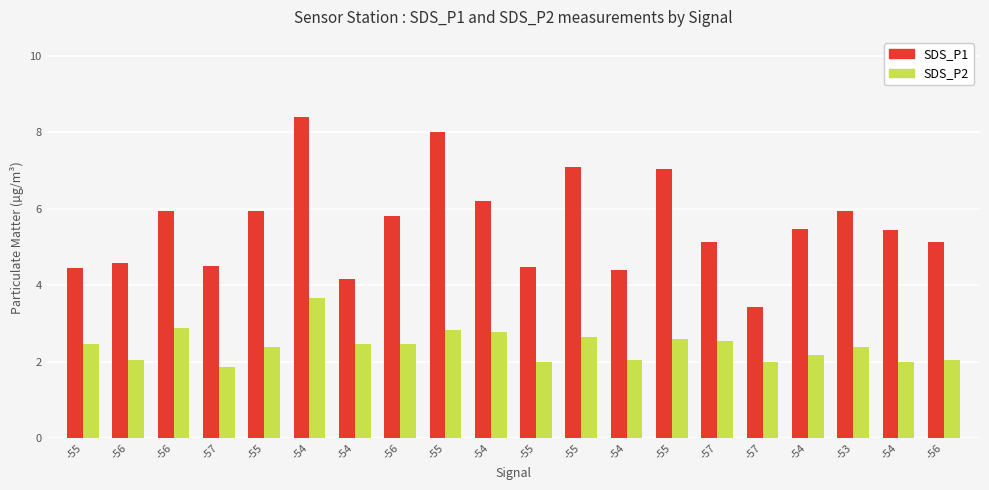

The value of SDS_P2 at -56 is 4.5. True or false?

False